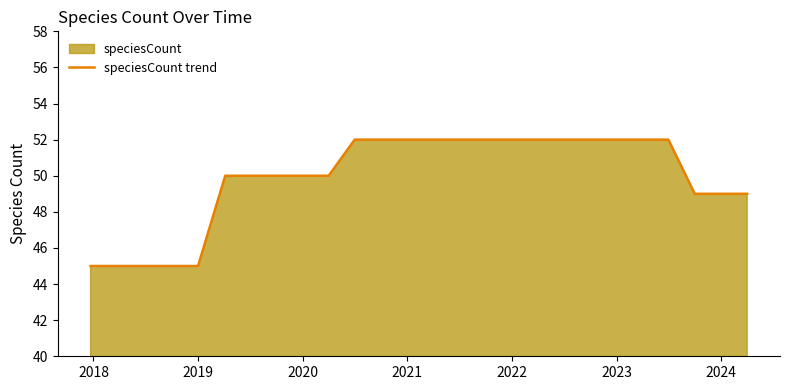

What is the minimum value shown in the chart?

45